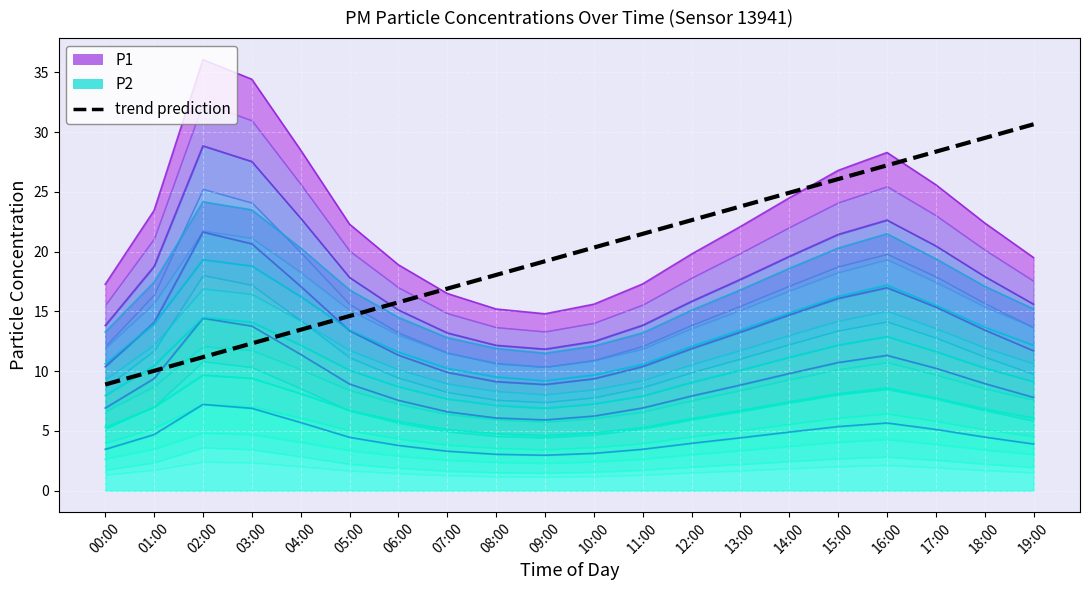

Reading left to right, transcribe all the data shown in this chart.

00:00=8.9	01:00=10.0	02:00=11.2	03:00=12.3	04:00=13.5	05:00=14.6	06:00=15.8	07:00=16.9	08:00=18.1	09:00=19.2	10:00=20.3	11:00=21.5	12:00=22.6	13:00=23.8	14:00=24.9	15:00=26.1	16:00=27.2	17:00=28.4	18:00=29.5	19:00=30.7